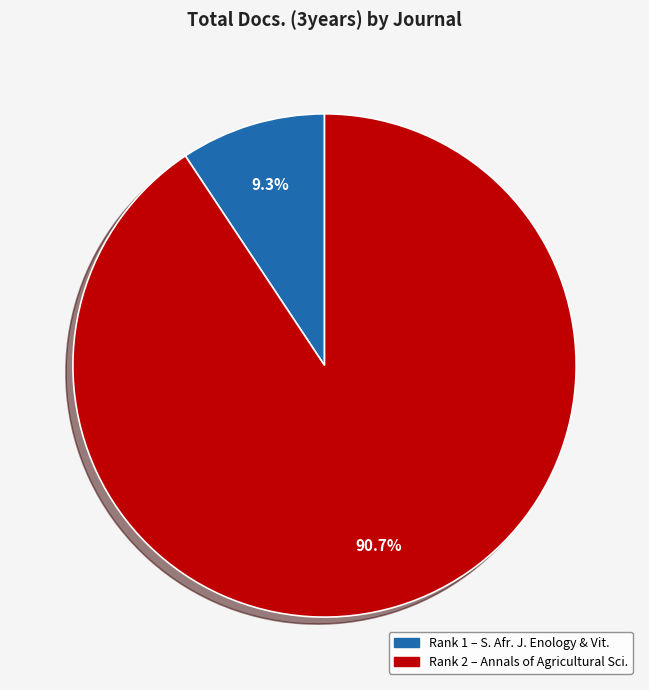

Does any single category account for the majority?

Yes